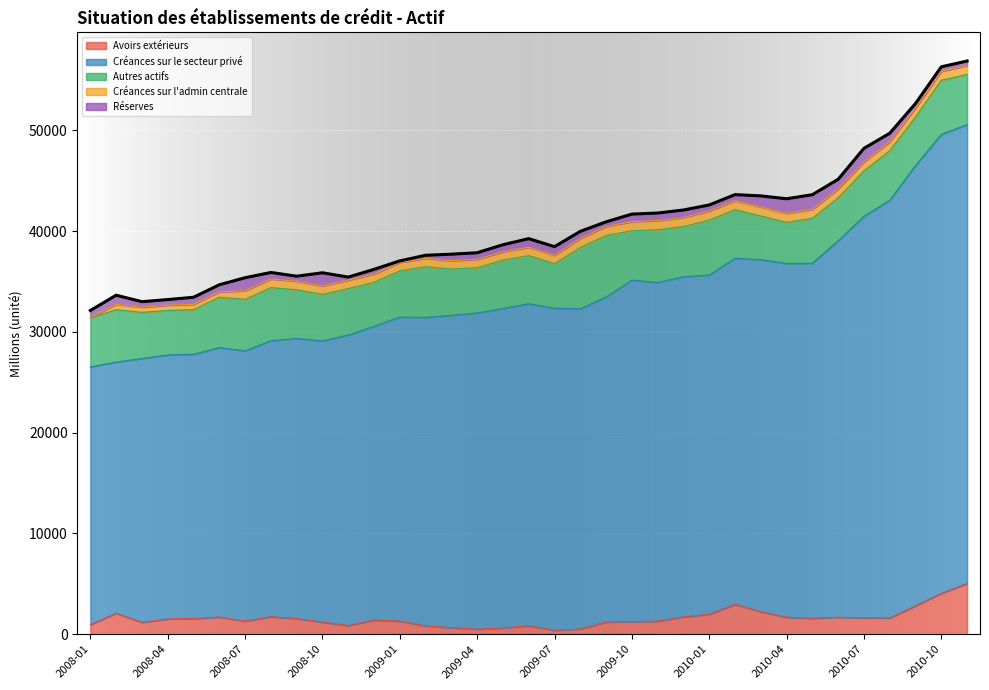

Where is the first local maximum for Autres actifs?

2008-02